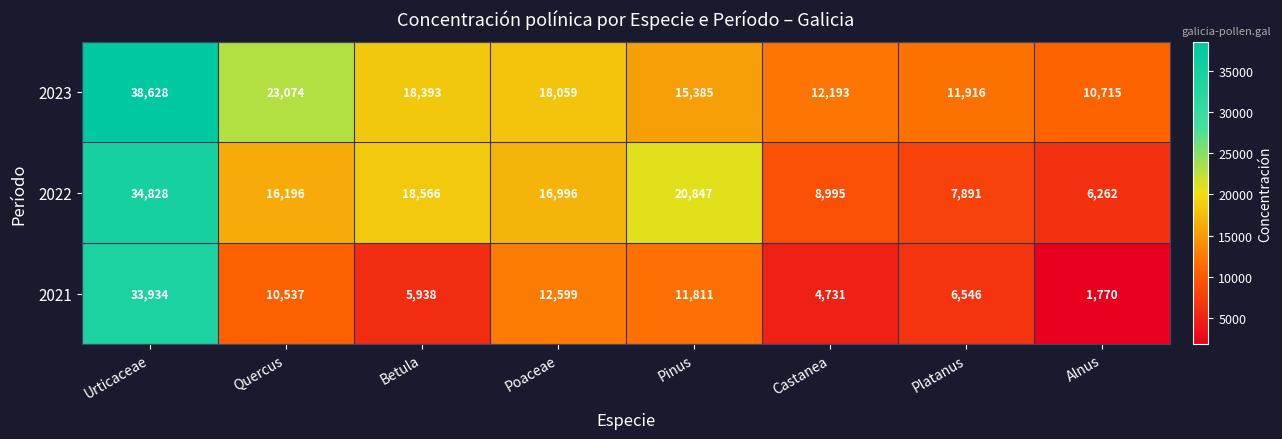

At which label does 2023 first exceed 18059?

Urticaceae